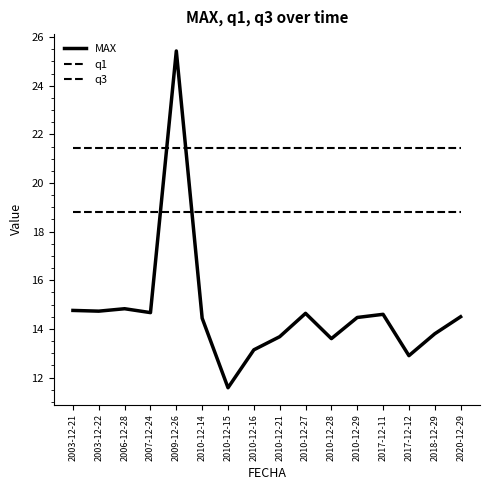

Does the chart have visible grid lines?

No